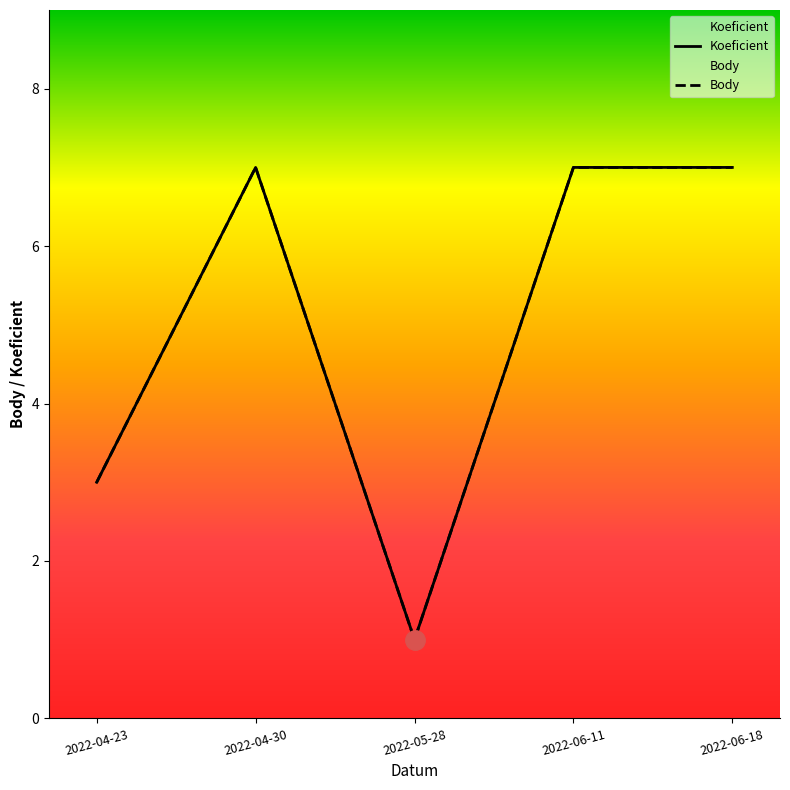

How many Koeficient values are between 3 and 7?

4